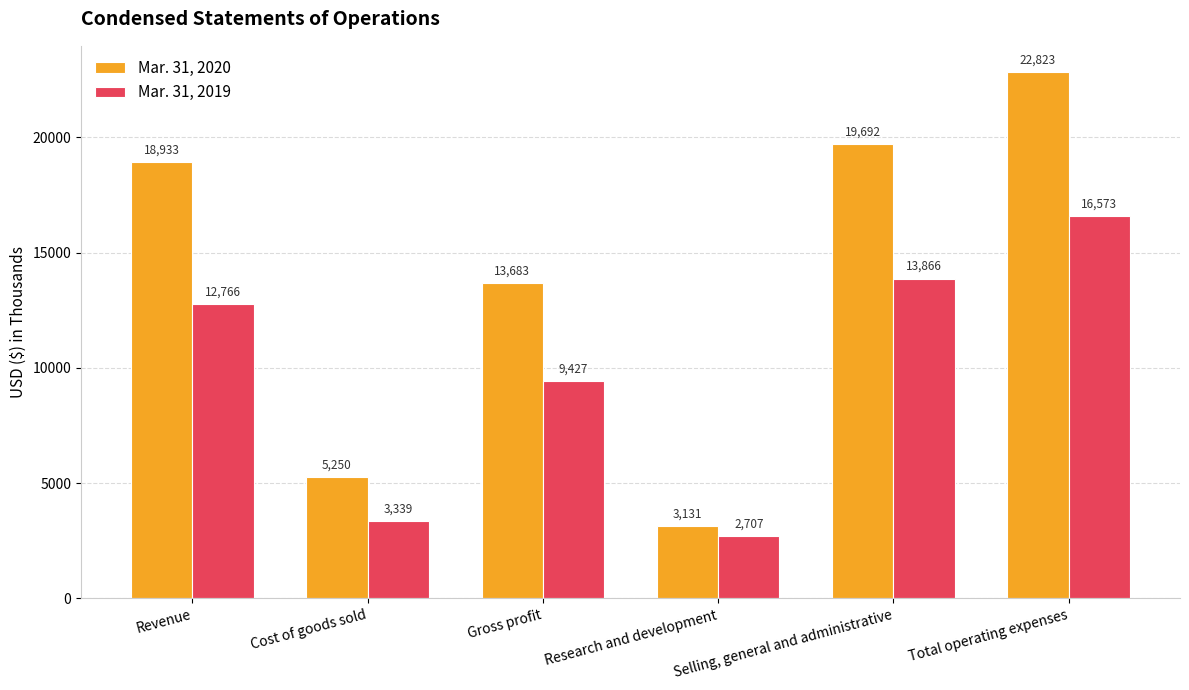

What is the value of the Mar. 31, 2020 bar at the 1st from the left?

18933